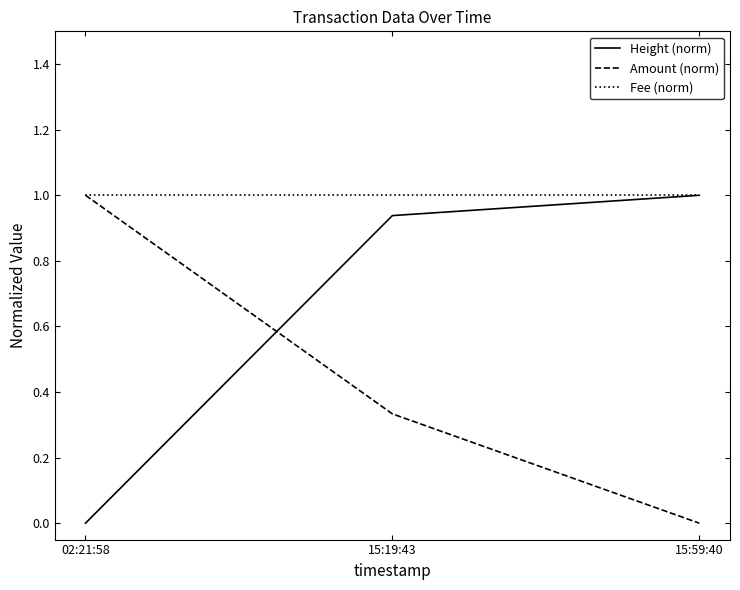

Between 15:19:43 and 15:59:40, which series saw the biggest shift?

Amount (norm)